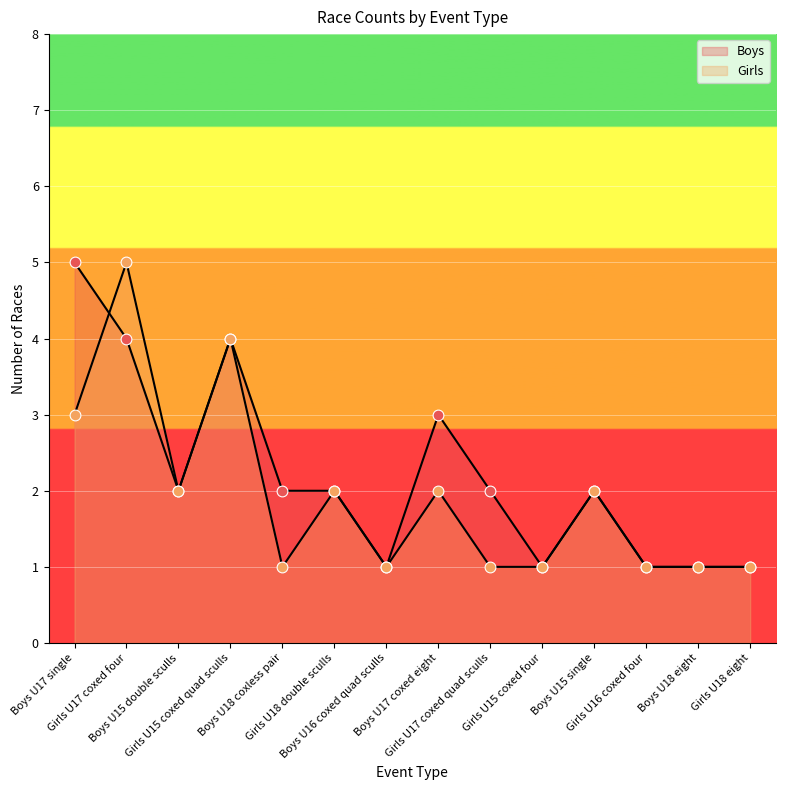

Which series has the widest spread of Y values?

Boys